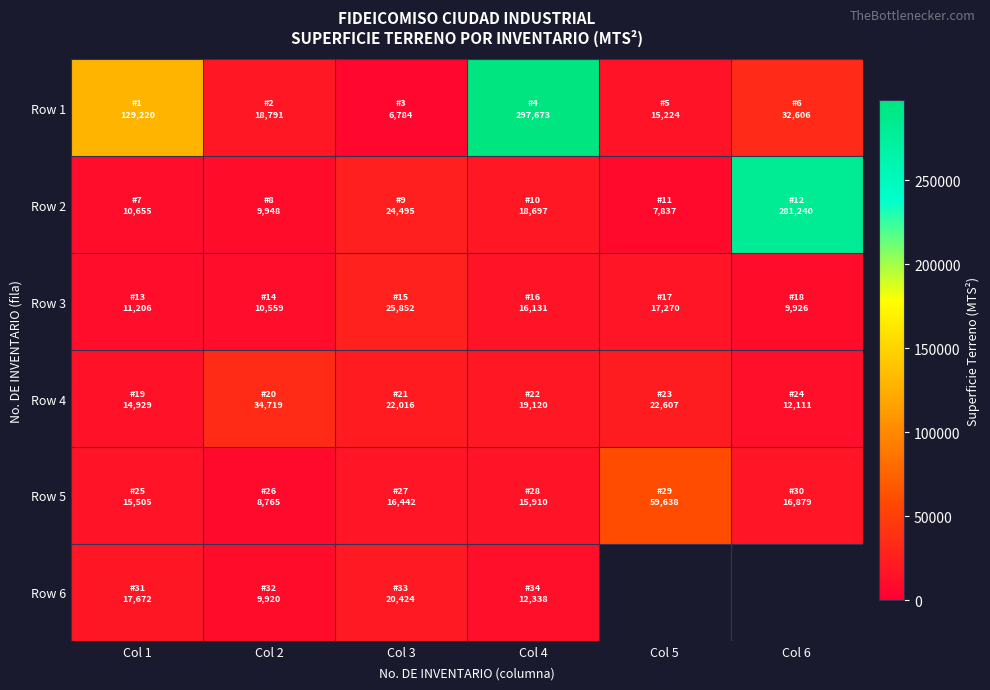

How many data points in Row 1 are less than 32605?

3